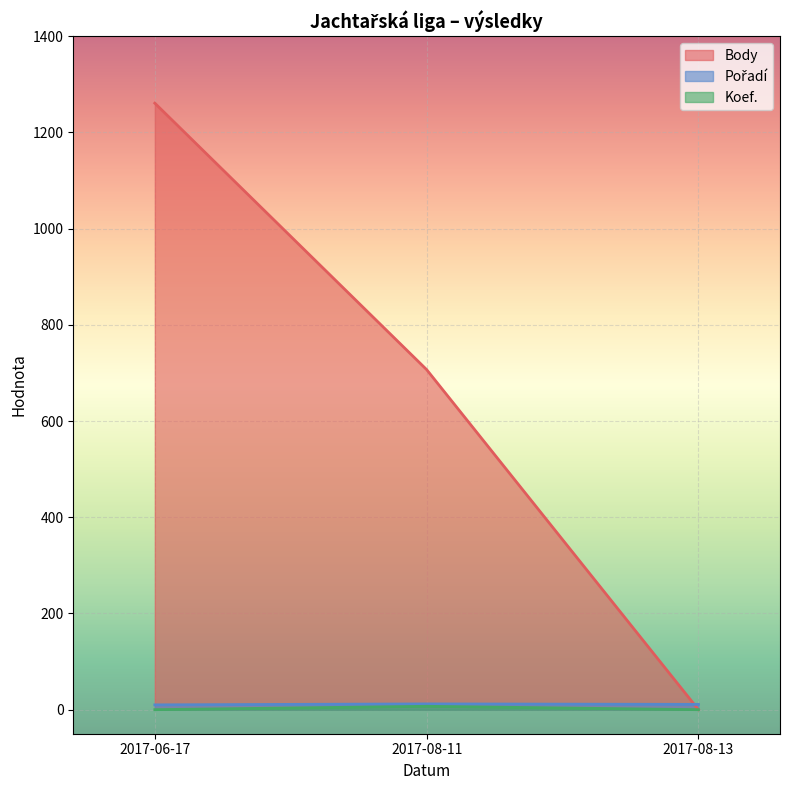

Reading left to right, what are all the values shown in this chart?

Body: 1261	707	0
Pořadí: 10	12	11
Koef.: 0	7	0